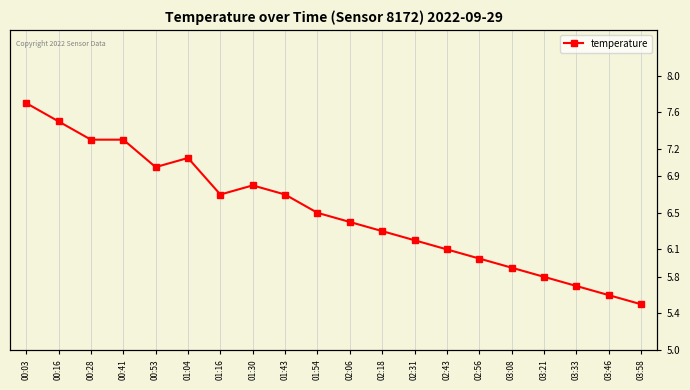

What is the change in value from 00:03 to 00:28?

-0.4